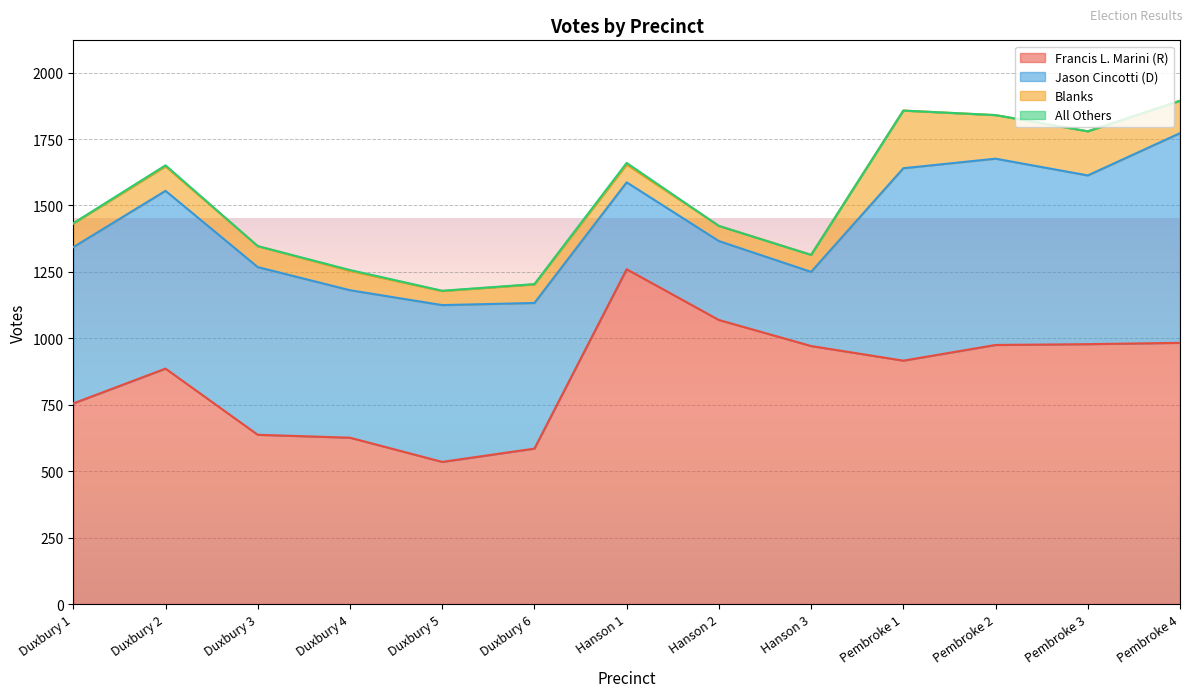

What position from the left is Pembroke 1?

10